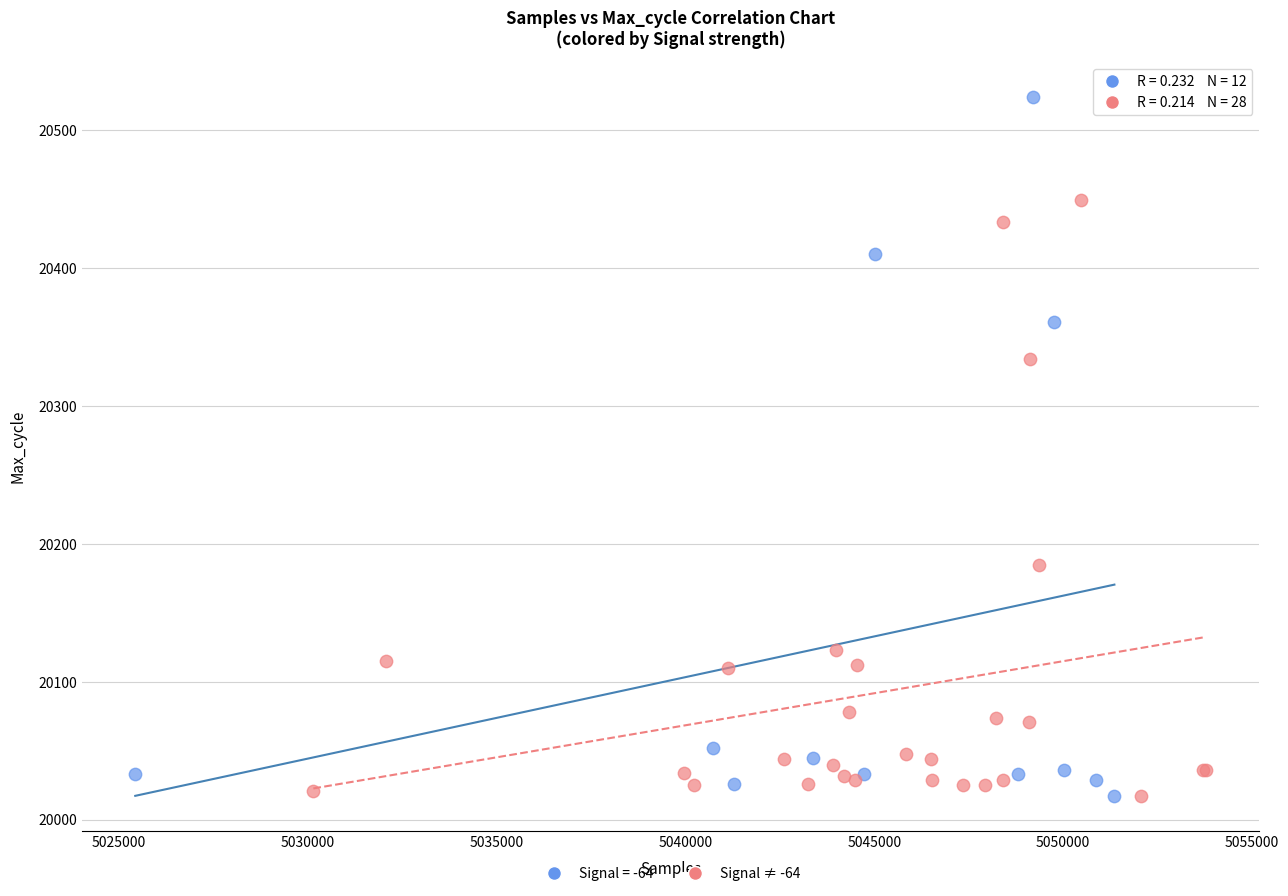

Which series contains the highest Y value?

Signal = -64